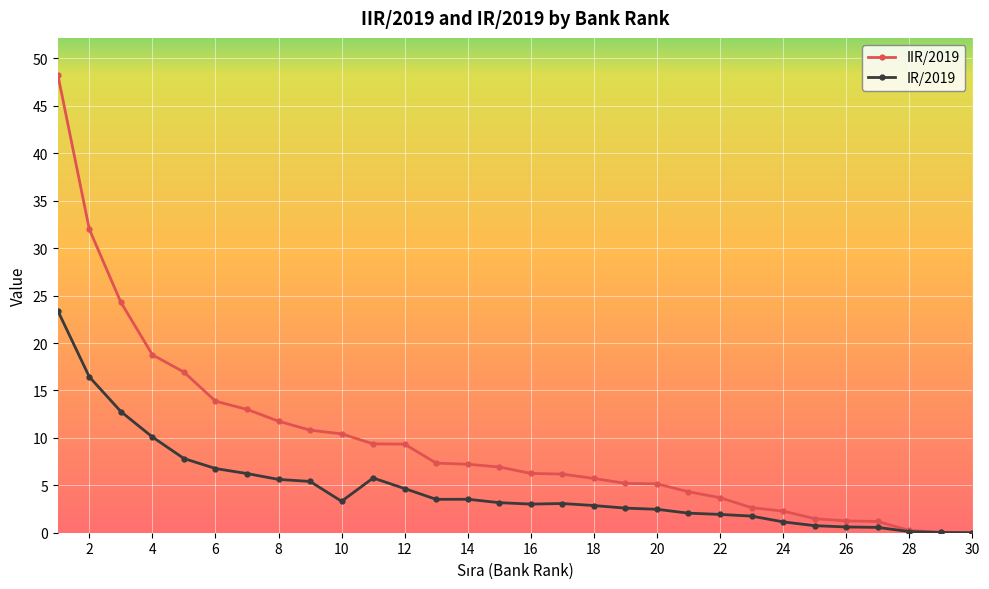

What is the value of the IIR/2019 point at the 19th from the left?

5.2